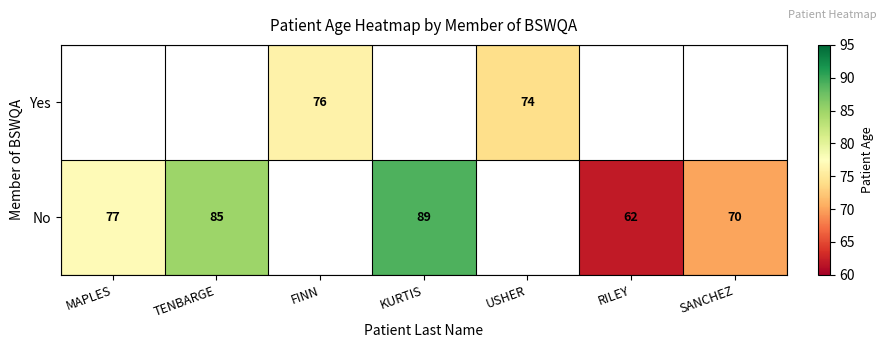

The value of Yes at FINN is 76. True or false?

True